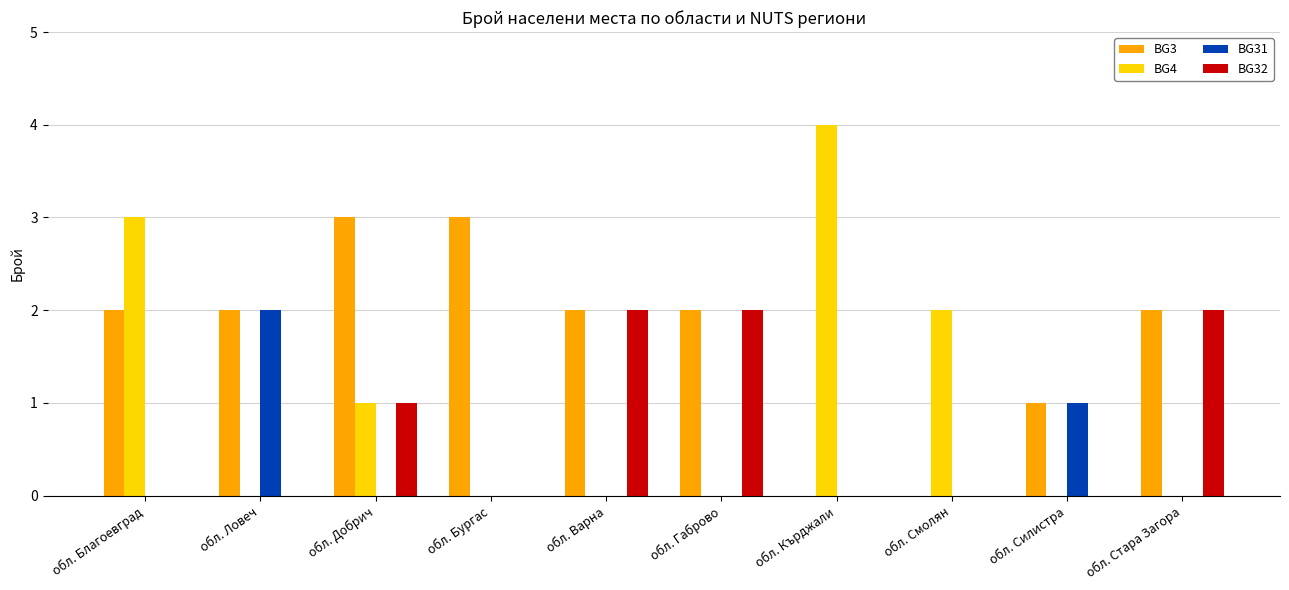

Is it true that BG3 equals 2 at обл. Варна?

True